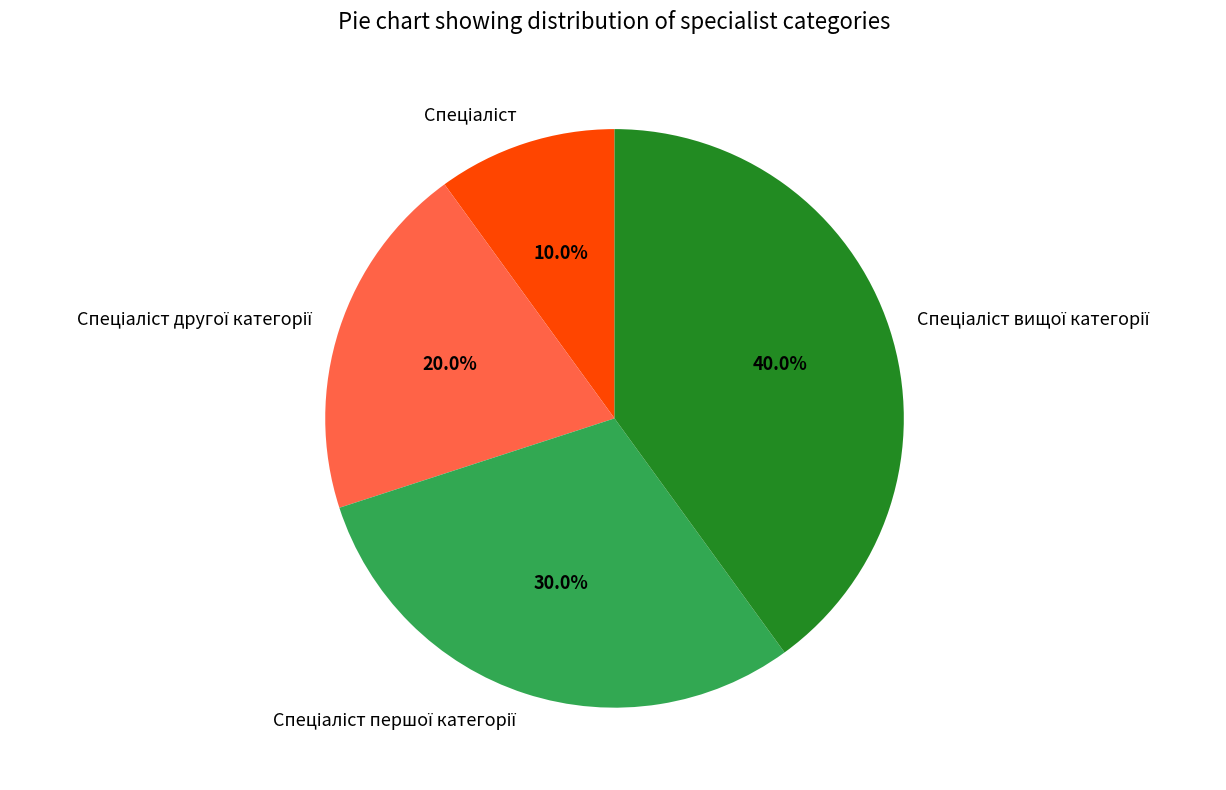

Does any single category account for the majority?

No